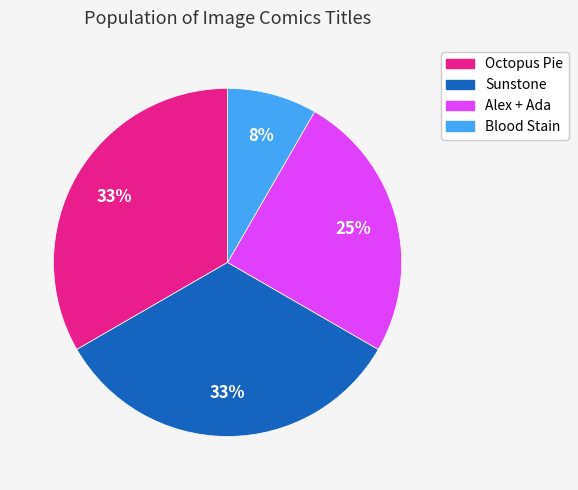

Count the number of slices in the pie.

4